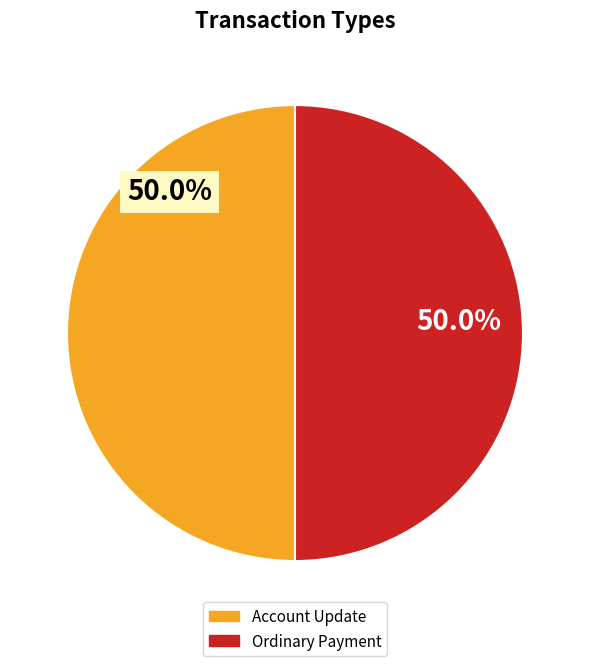

How many slices are in this pie chart?

2